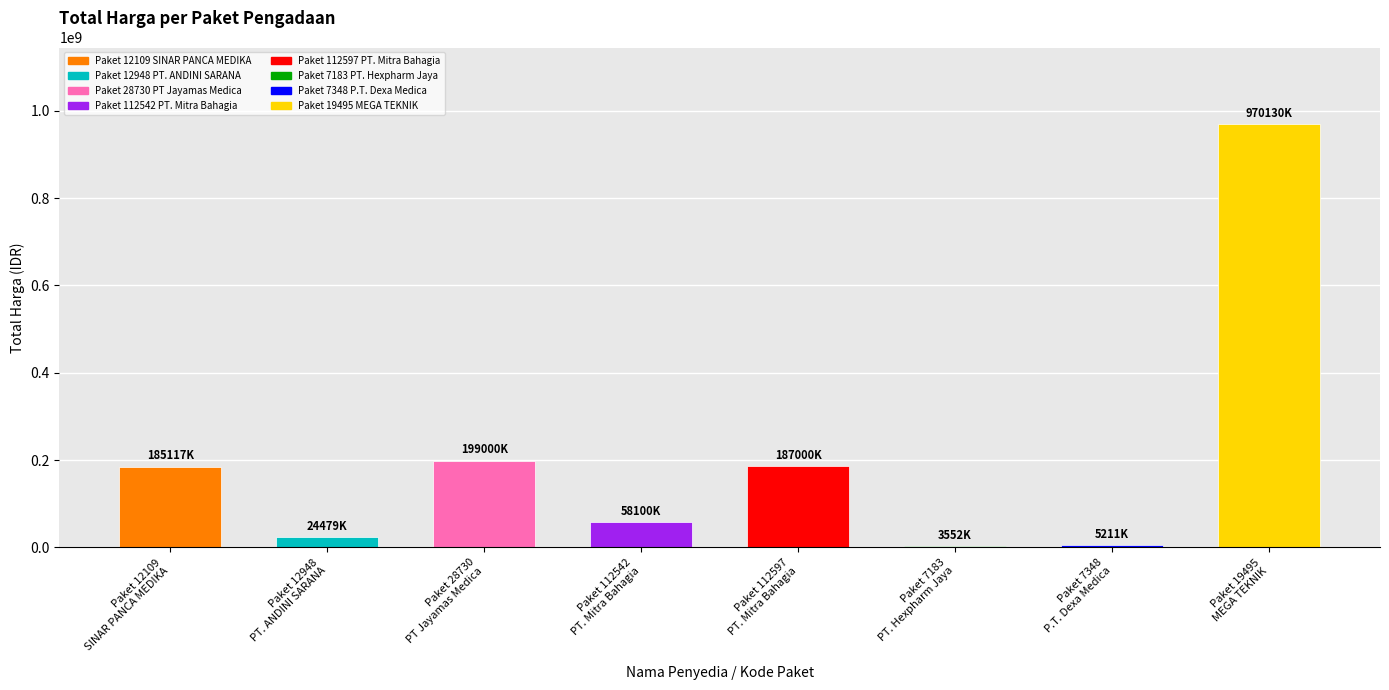

What is the difference between the maximum and minimum values?

966578000